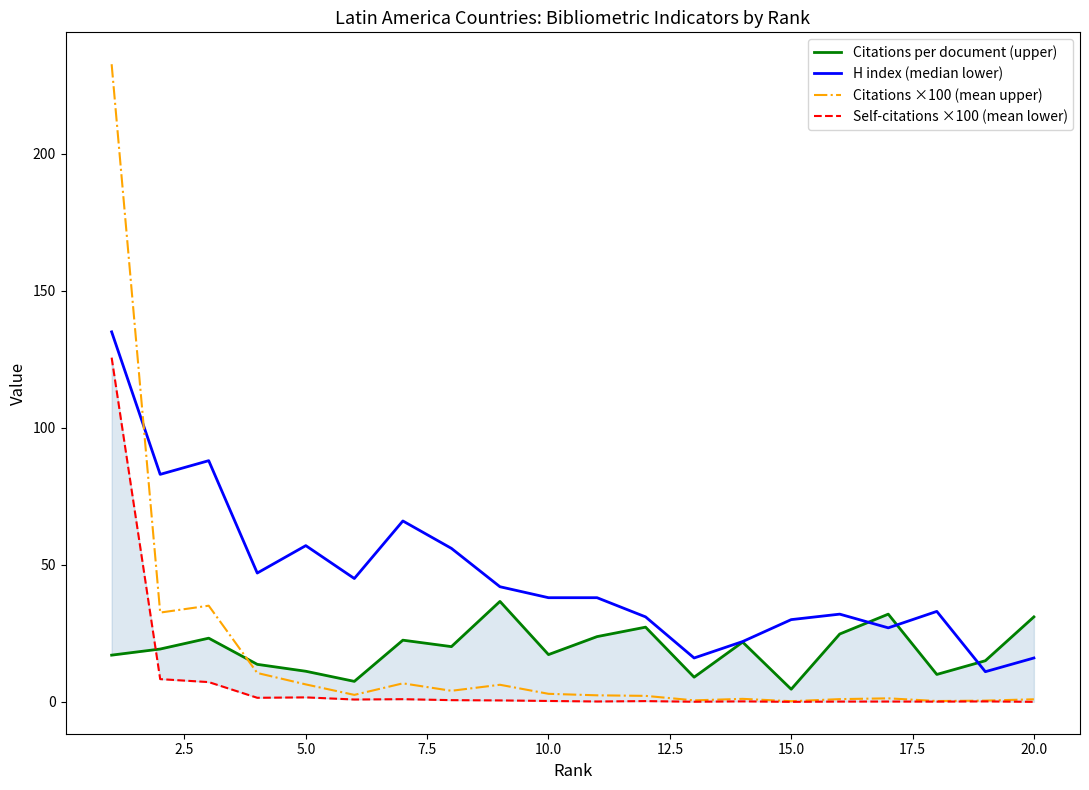

True or false: H index (median lower) and Self-citations ×100 (mean lower) cross at least once.

False